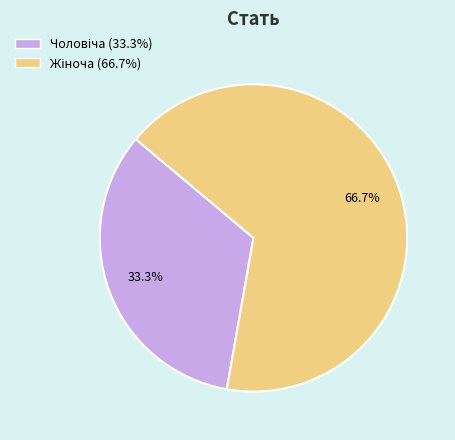

How many slices are in this pie chart?

2